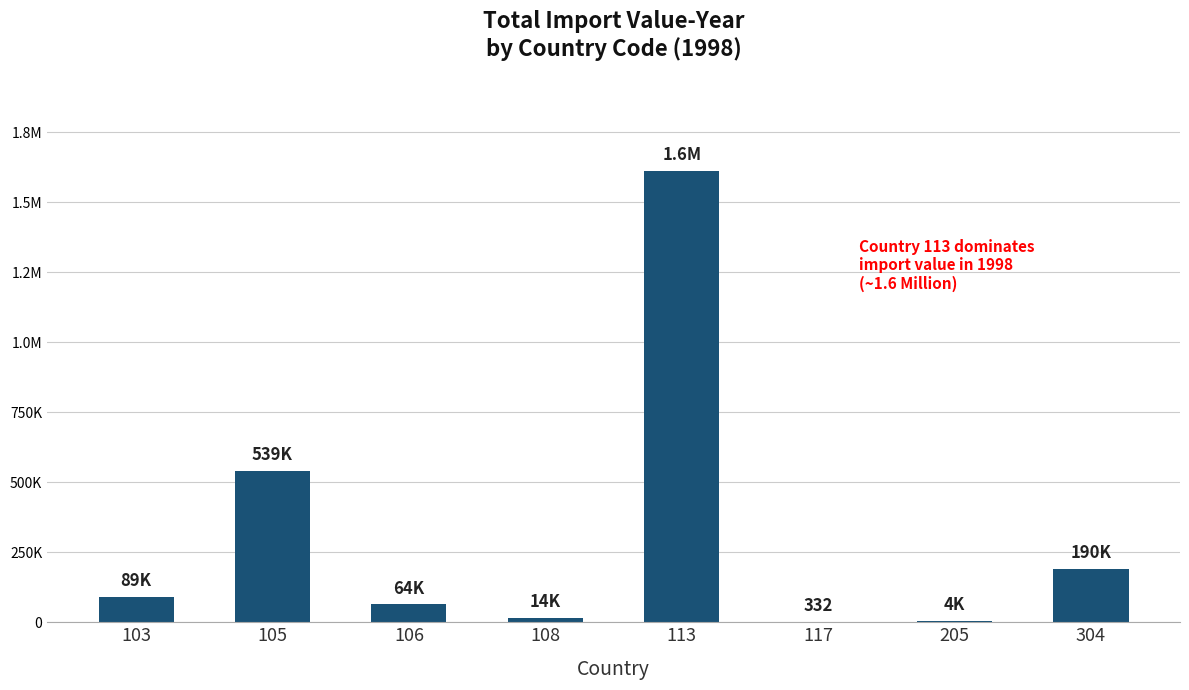

Between 205 and 103, which is larger?

103